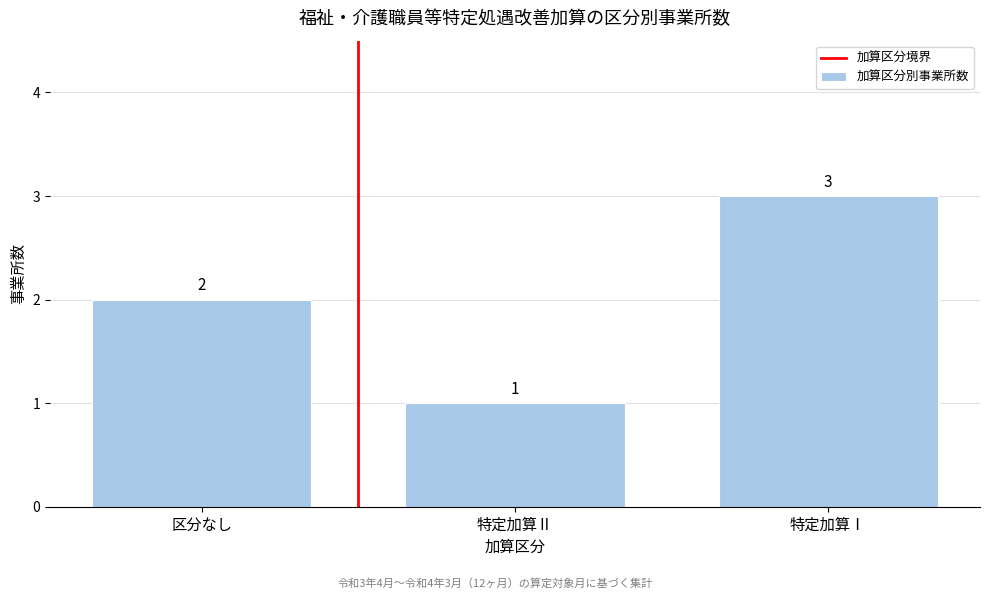

Reading right to left, extract all data points from this chart.

特定加算Ⅰ=3	特定加算Ⅱ=1	区分なし=2